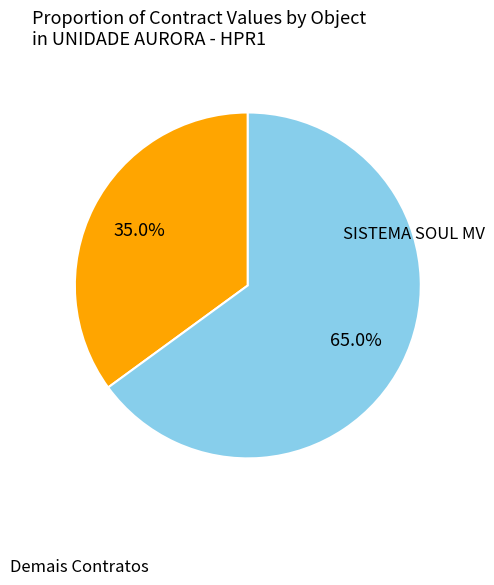

Is there a majority slice in this chart?

Yes